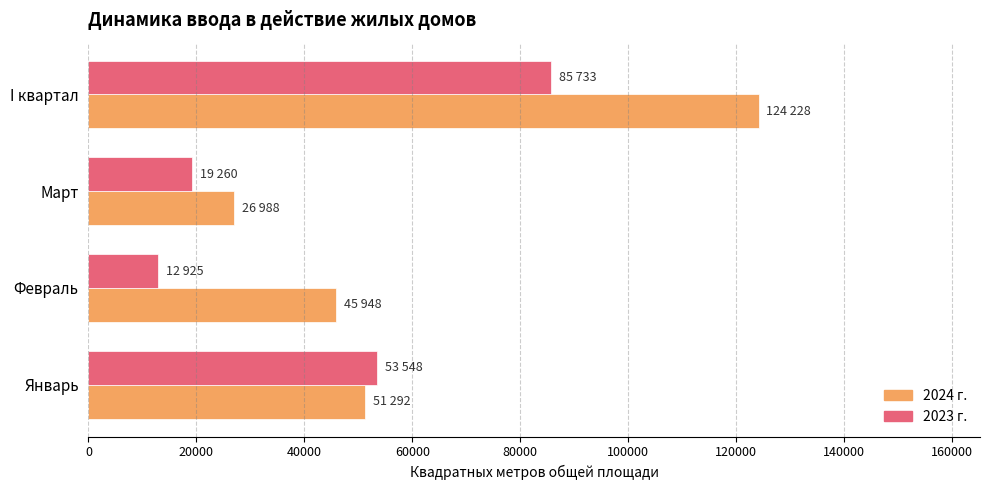

Count the number of categories in the chart.

4